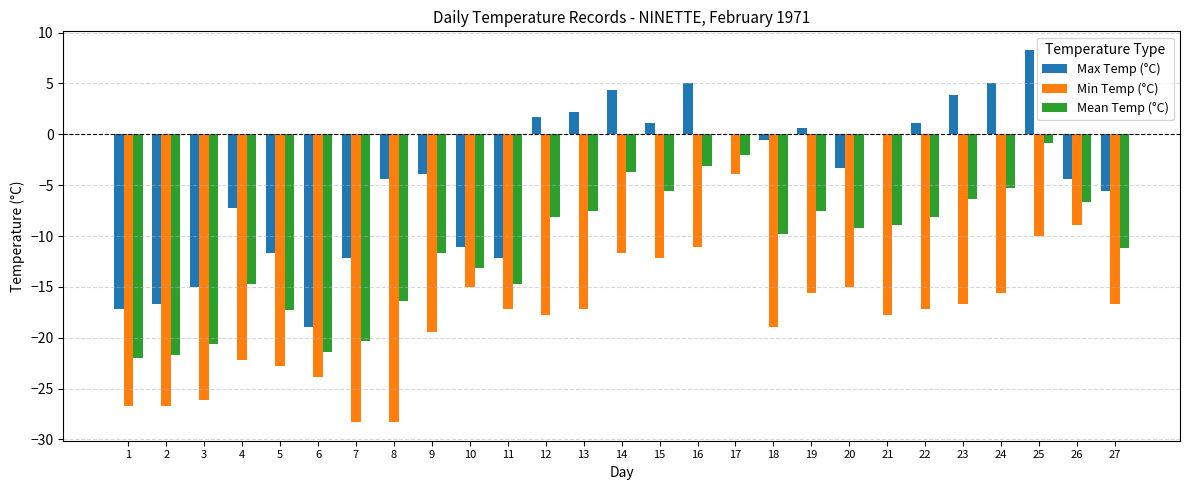

Which series has the largest total across all categories?

Max Temp (°C)